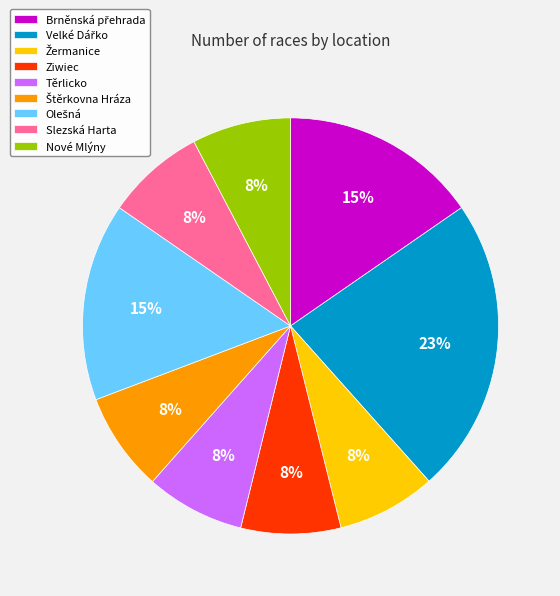

Count the number of slices in the pie.

9